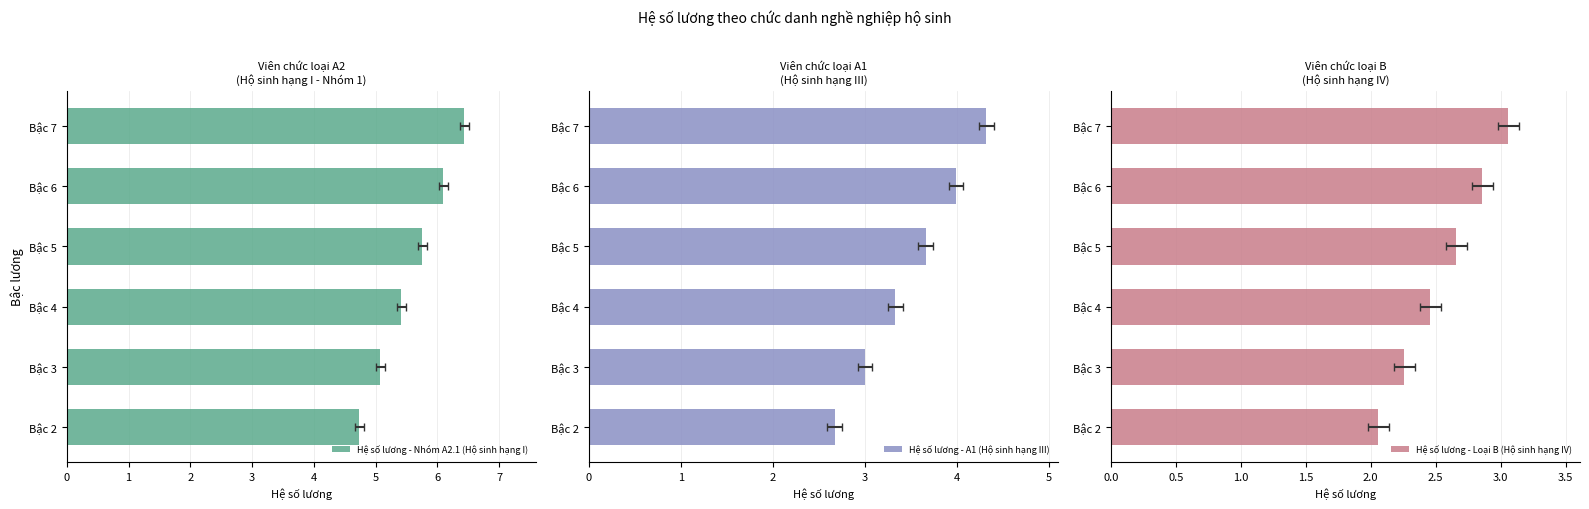

The Hệ số lương - Loại B (Hộ sinh hạng IV) series shows 4.9 at Bậc 6. True or false?

False